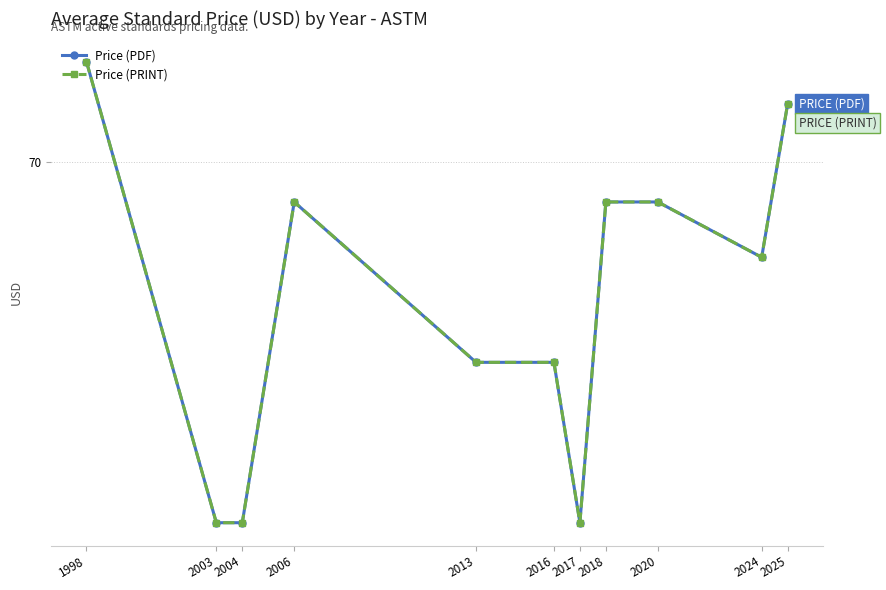

At which category is the sum across all series the highest?

1998